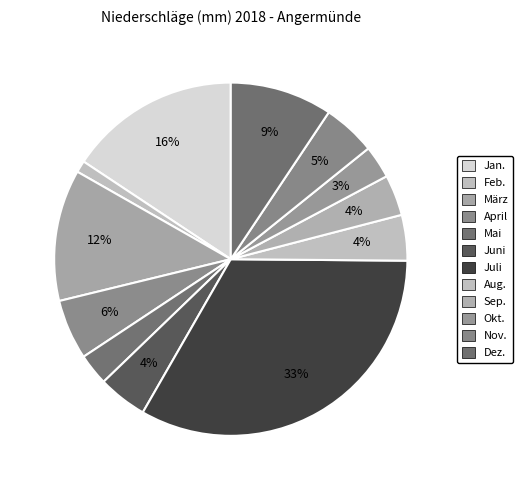

To the nearest percent, what is the average slice percentage?

8%